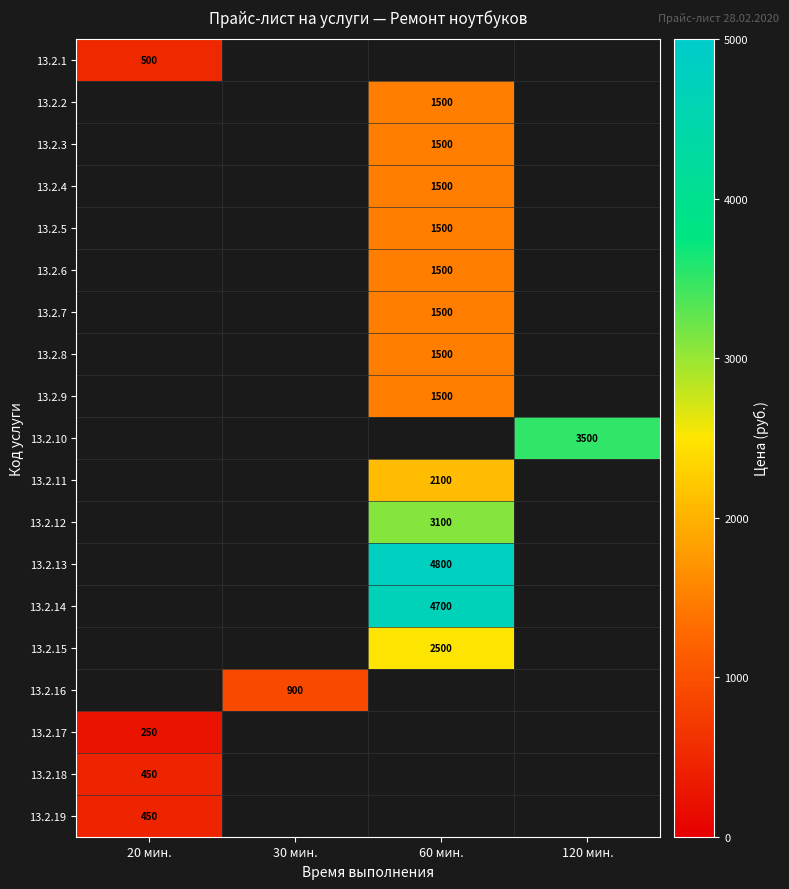

True or false: 13.2.15 has a value of 563 at 60 мин..

False